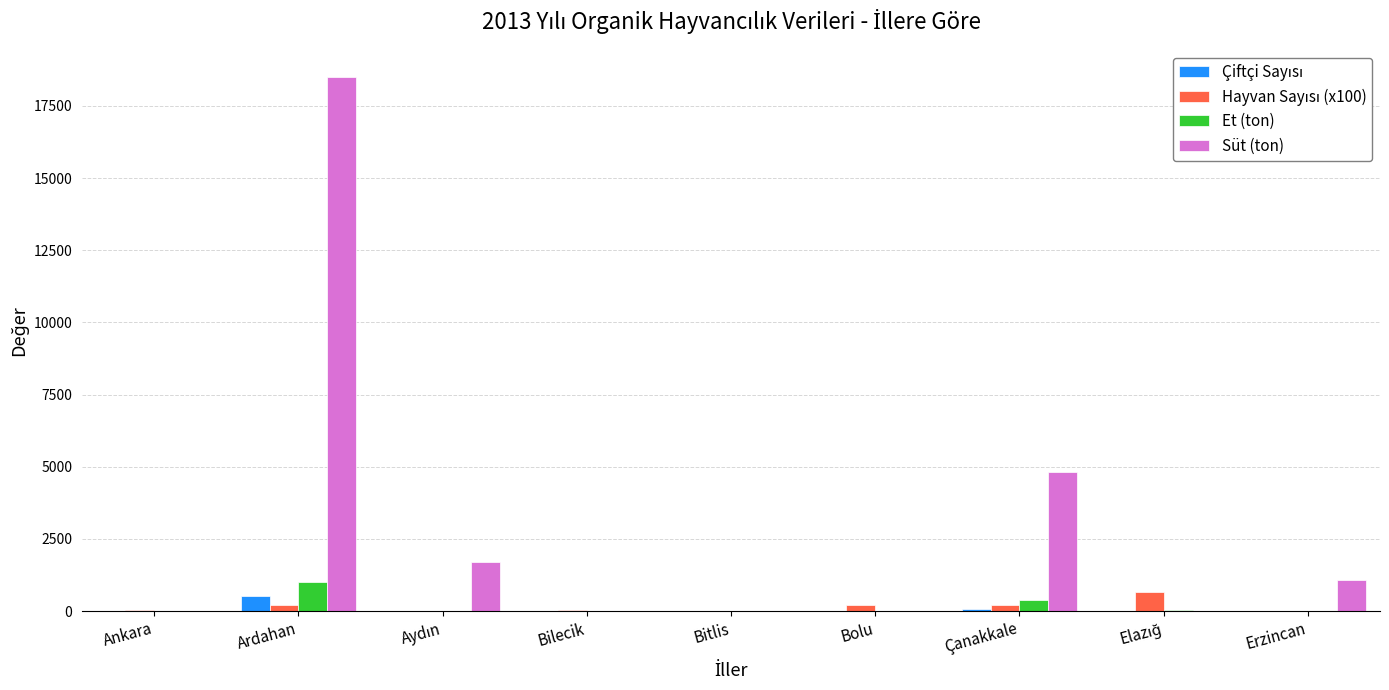

Which label corresponds to the largest value in the chart?

Ardahan